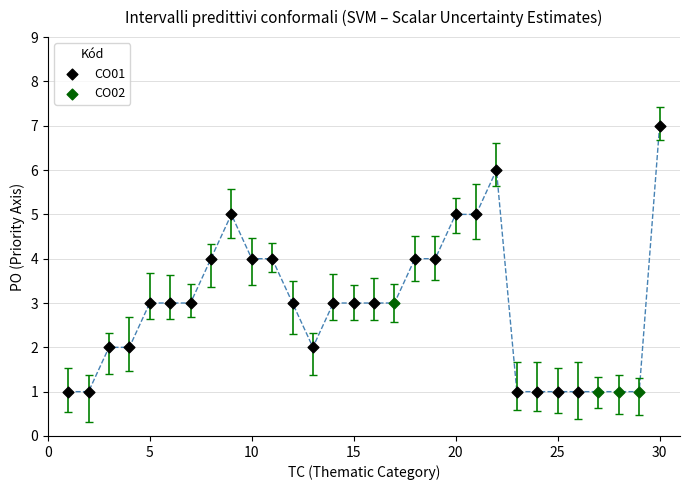

Which series has the widest spread of Y values?

CO01